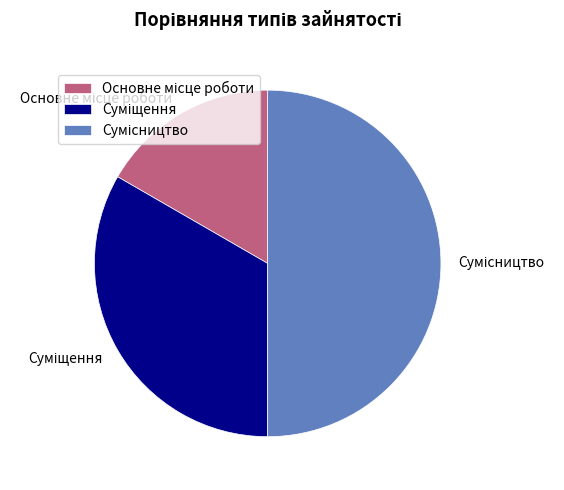

To the nearest percent, what portion does Суміщення represent?

33%